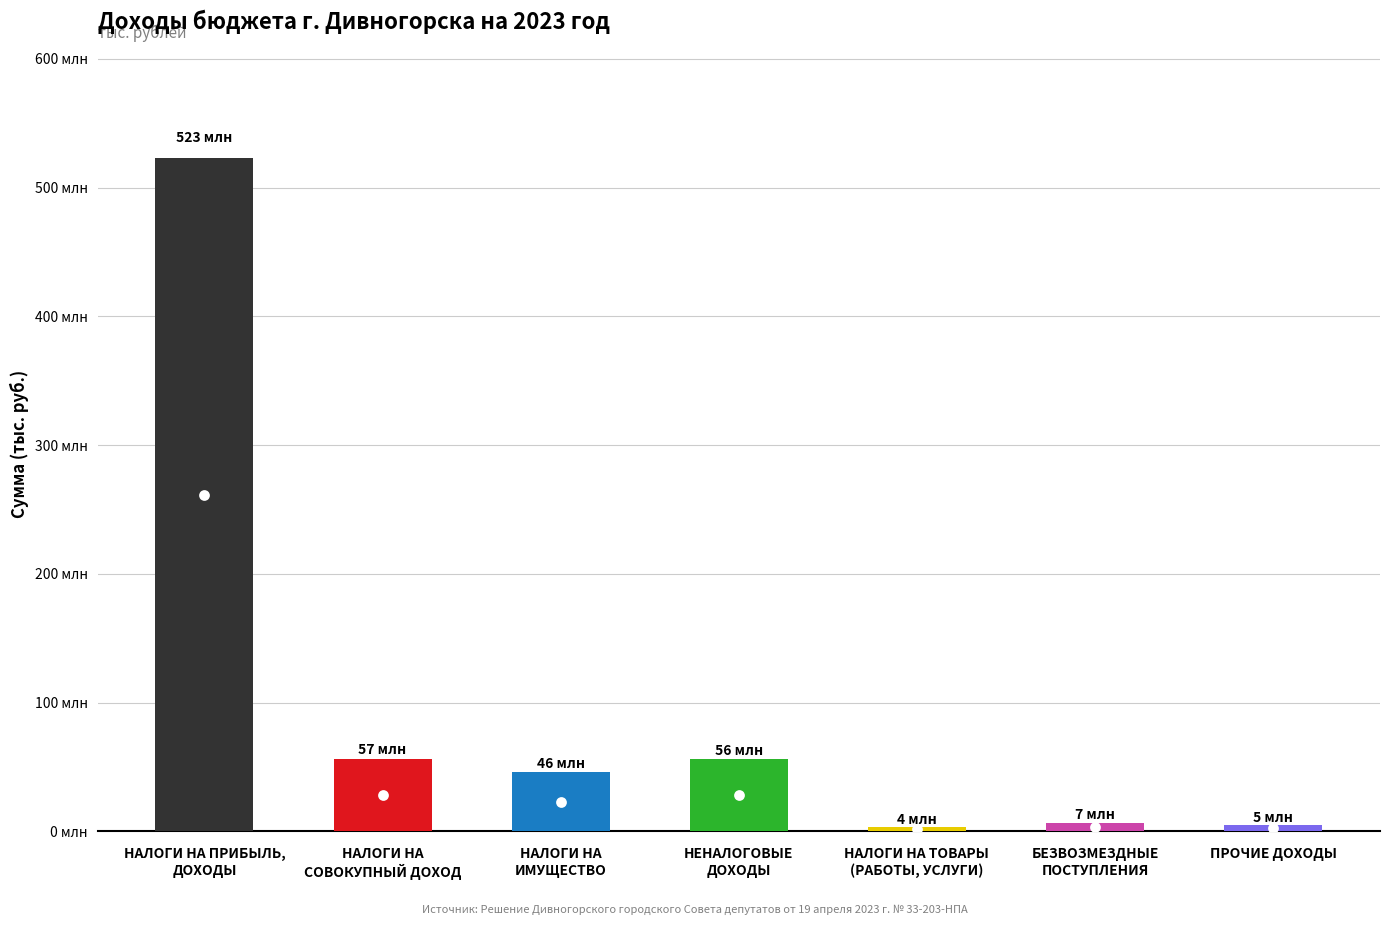

Between НАЛОГИ НА ПРИБЫЛЬ,
ДОХОДЫ and БЕЗВОЗМЕЗДНЫЕ
ПОСТУПЛЕНИЯ, which is larger?

НАЛОГИ НА ПРИБЫЛЬ,
ДОХОДЫ